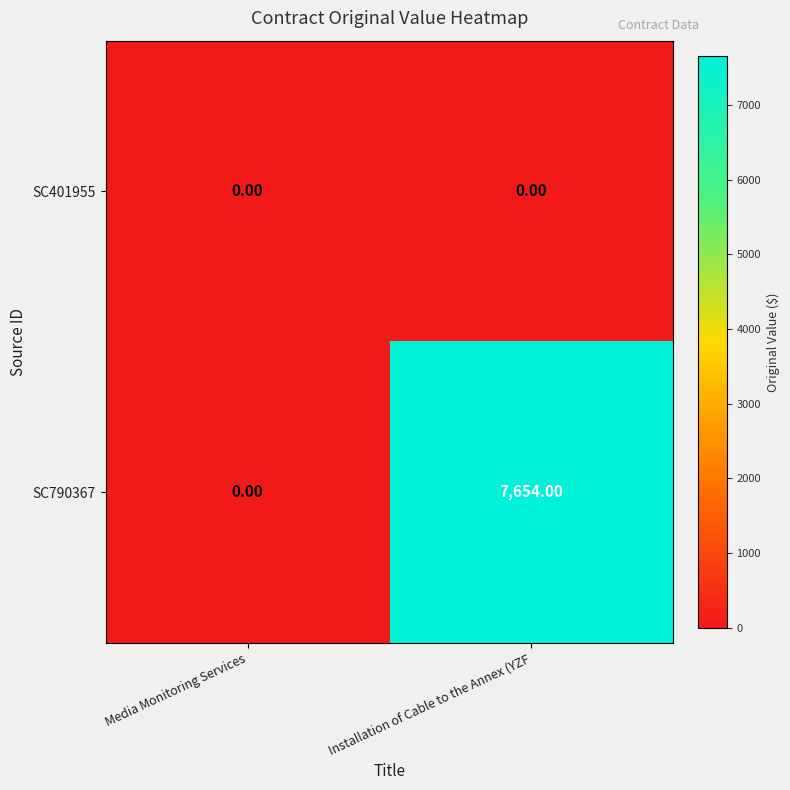

At which category is the sum across all series the highest?

Installation of Cable to the Annex (YZF